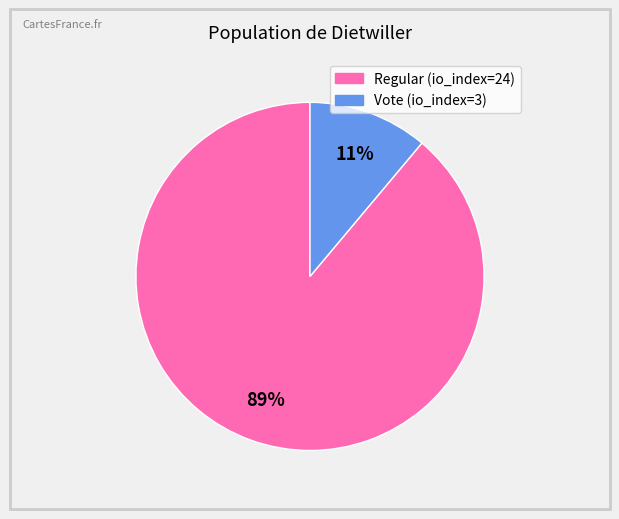

Rank the categories by value from lowest to highest.

Vote (io_index=3), Regular (io_index=24)